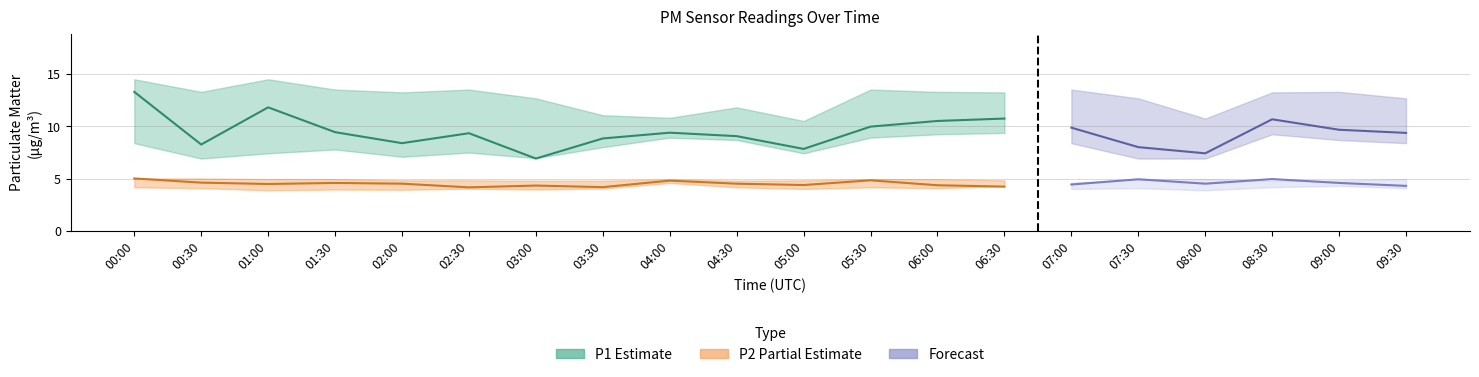

Which series ends up on top after the final intersection of P1_low and P1?

P1